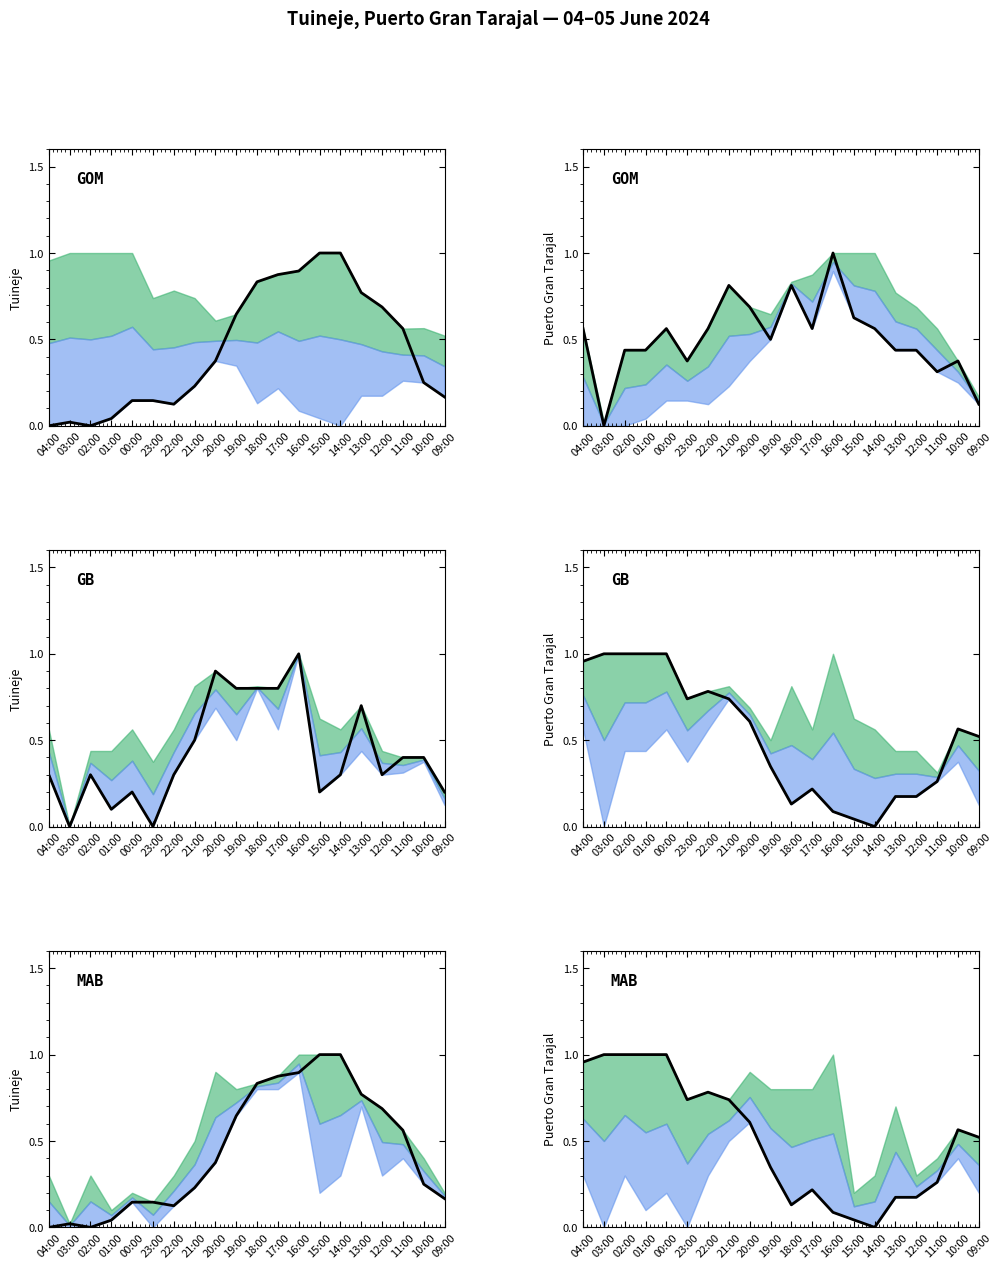

What is the spread (max minus min) of values at 17:00?

0.7